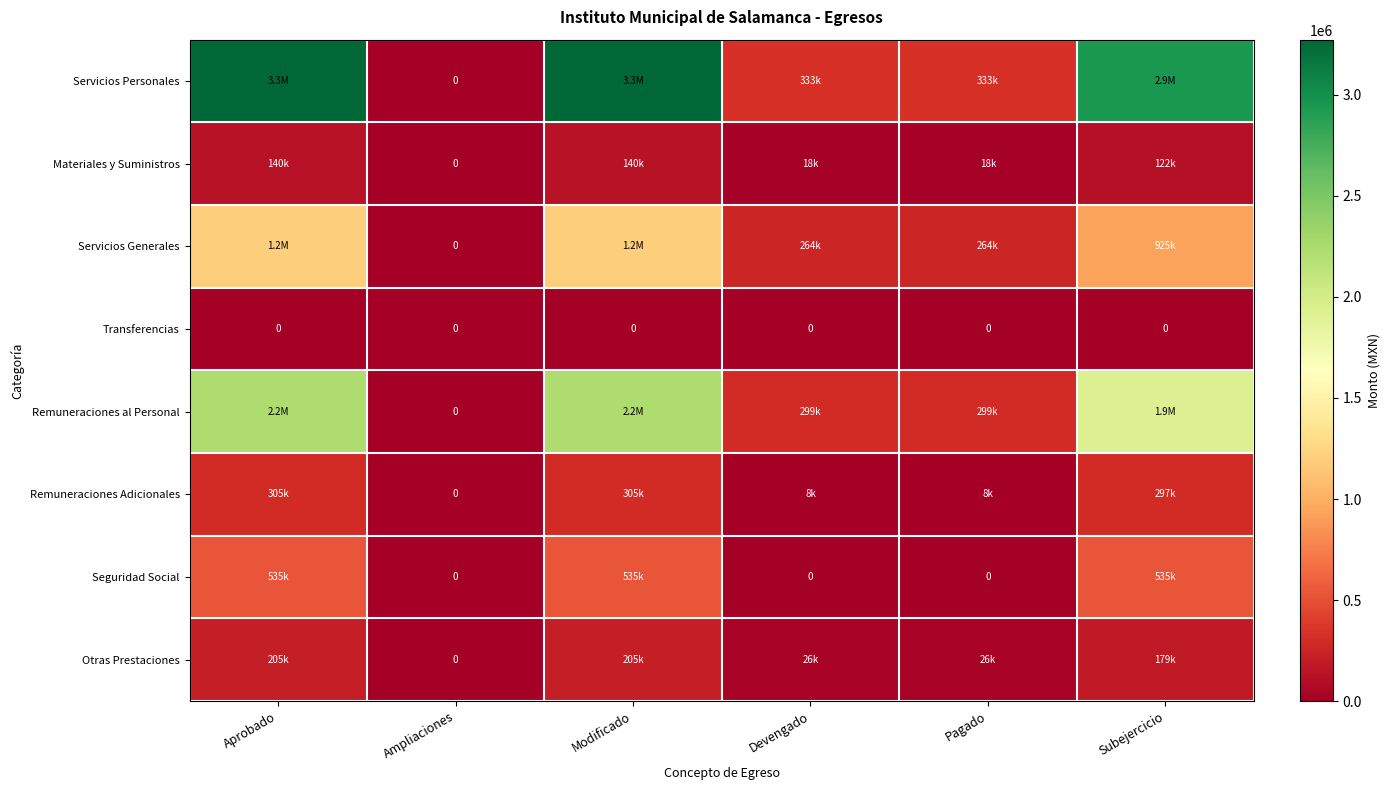

At which label does Servicios Personales reach its peak?

Aprobado